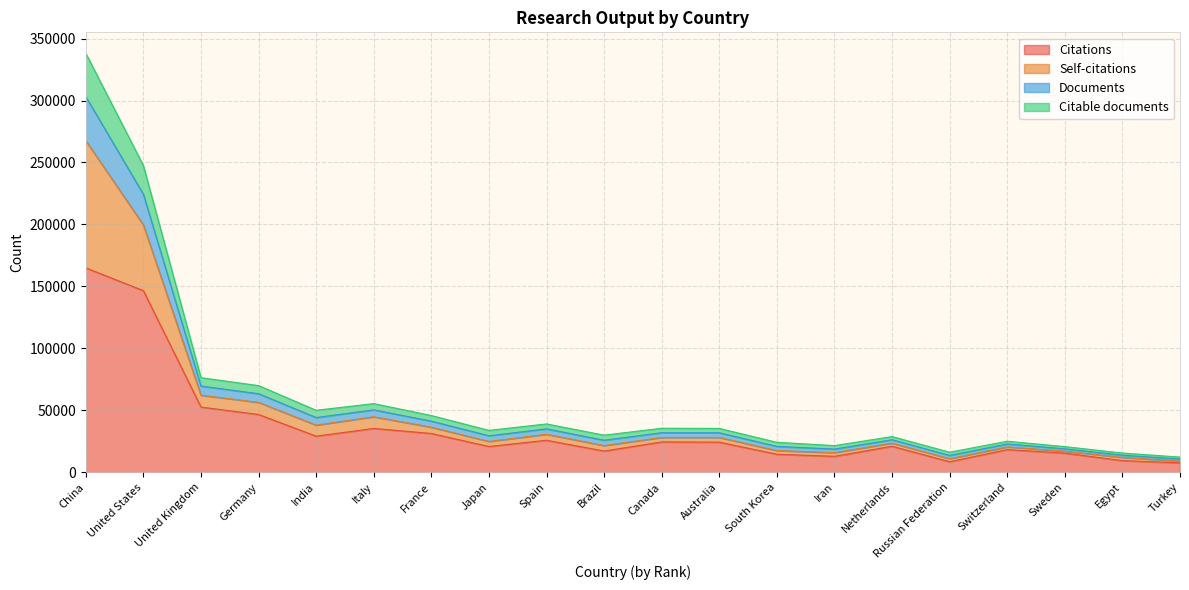

At which category does Citations reach its first local valley?

India